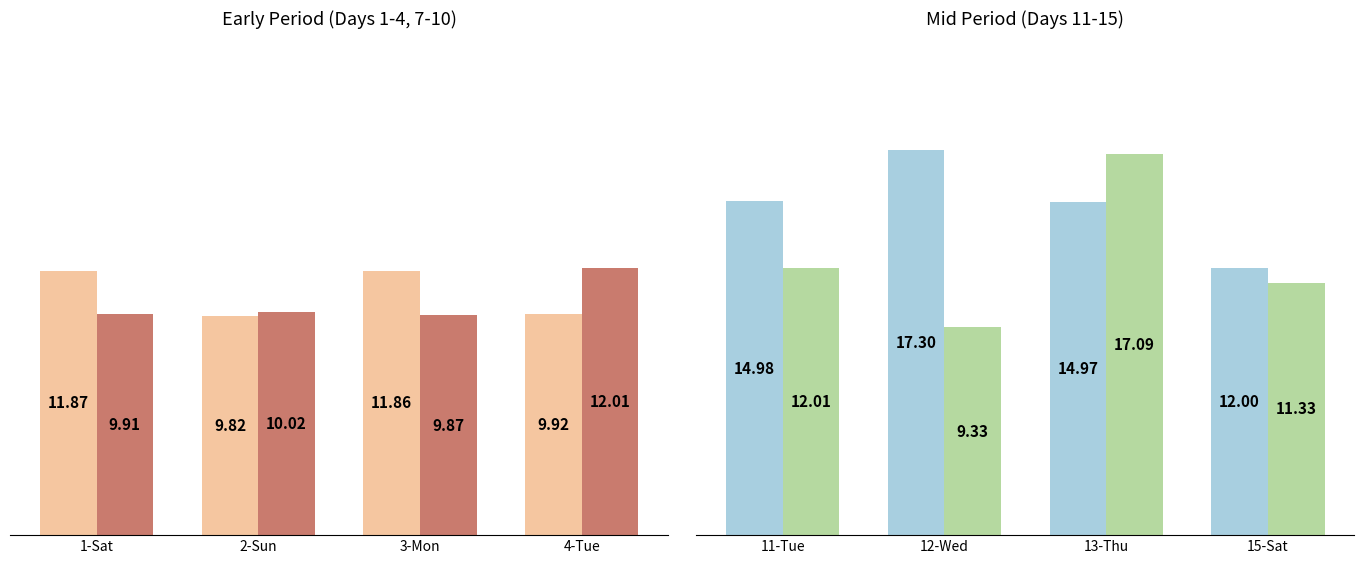

The value of Low Hours (Set D) at 15-Sat is 19.2. True or false?

False